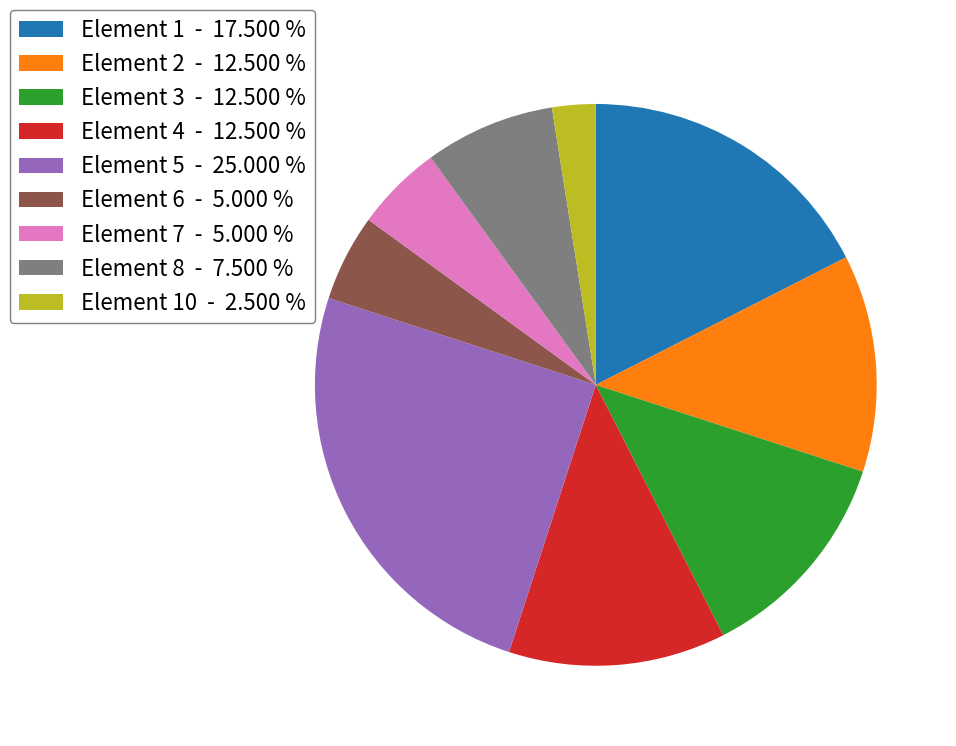

Do Element 7 - 5.000 % and Element 4 - 12.500 % together represent more than half of the pie?

No